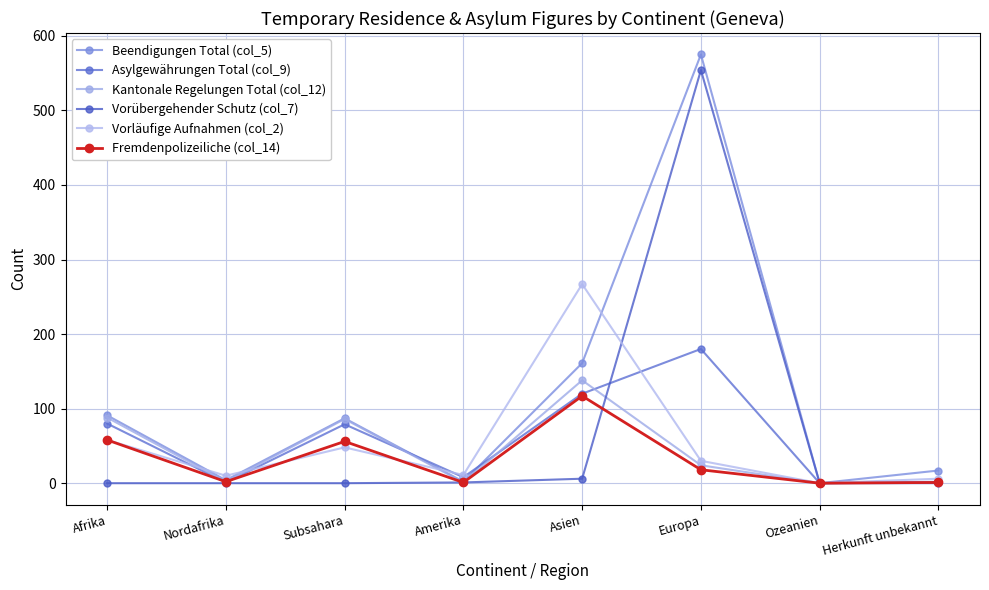

What is the label of the 7th point from the left?

Ozeanien